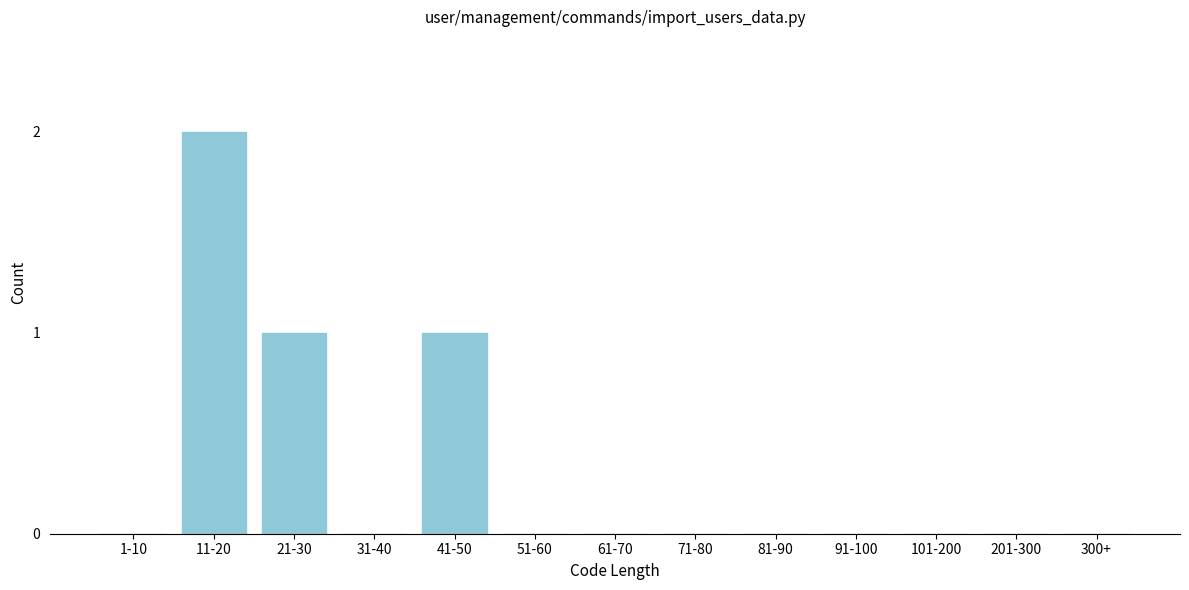

Reading left to right, transcribe all the data shown in this chart.

1-10=0	11-20=2	21-30=1	31-40=0	41-50=1	51-60=0	61-70=0	71-80=0	81-90=0	91-100=0	101-200=0	201-300=0	300+=0